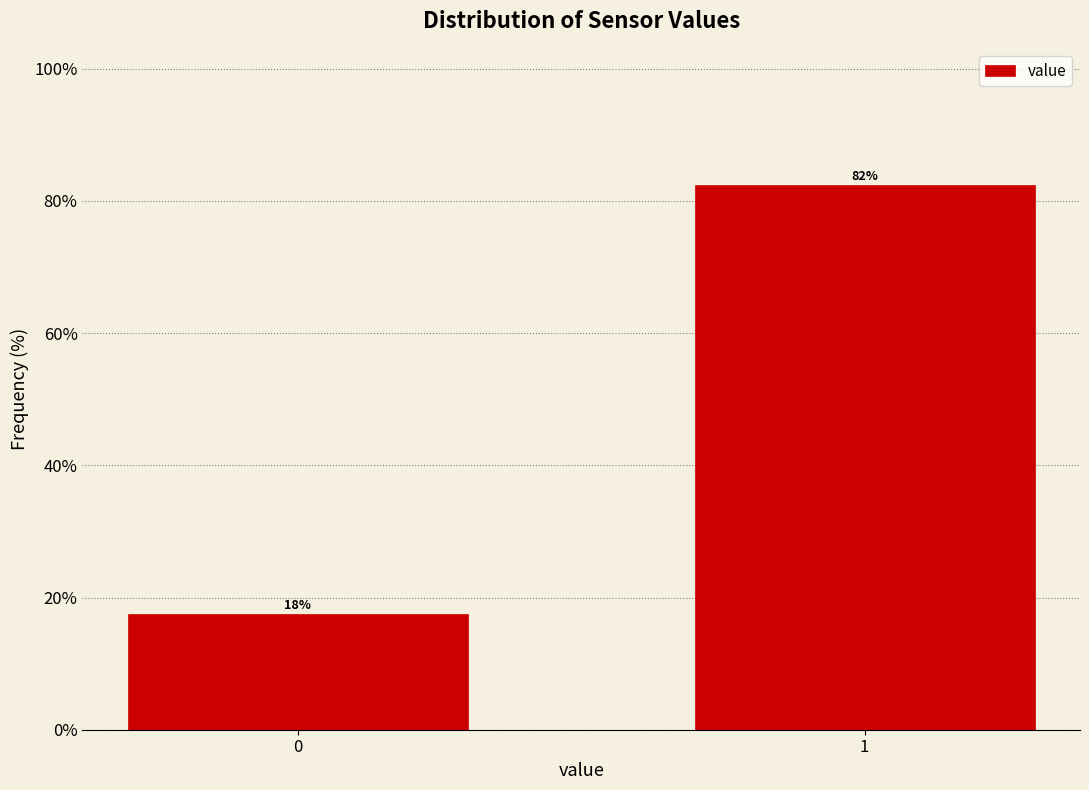

How many bars are there in total?

2